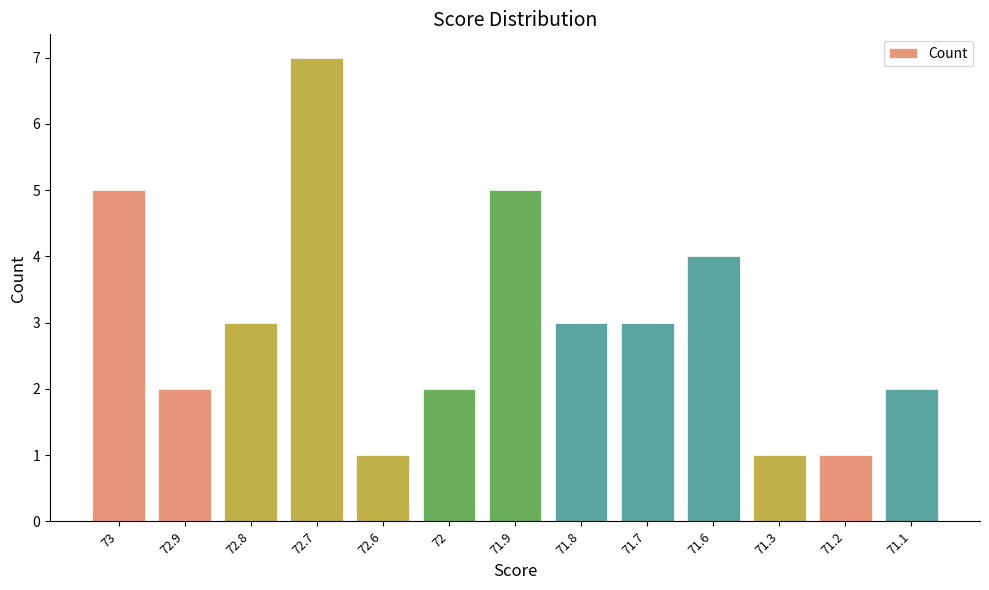

Is it true that the value at 73 is 2?

False